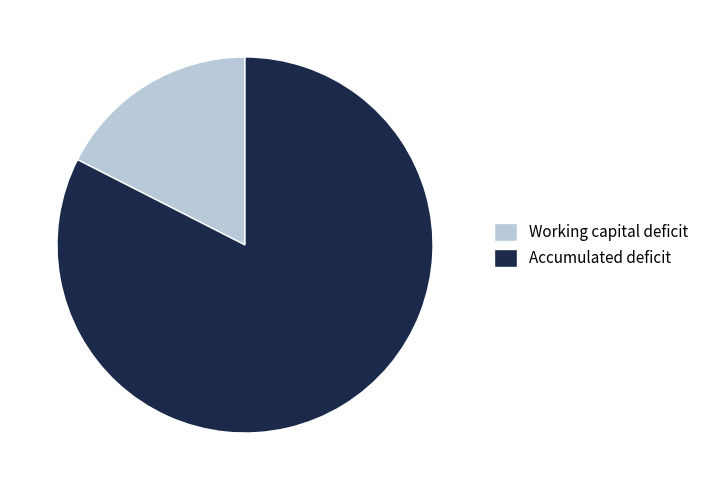

How many segments does this pie chart have?

2